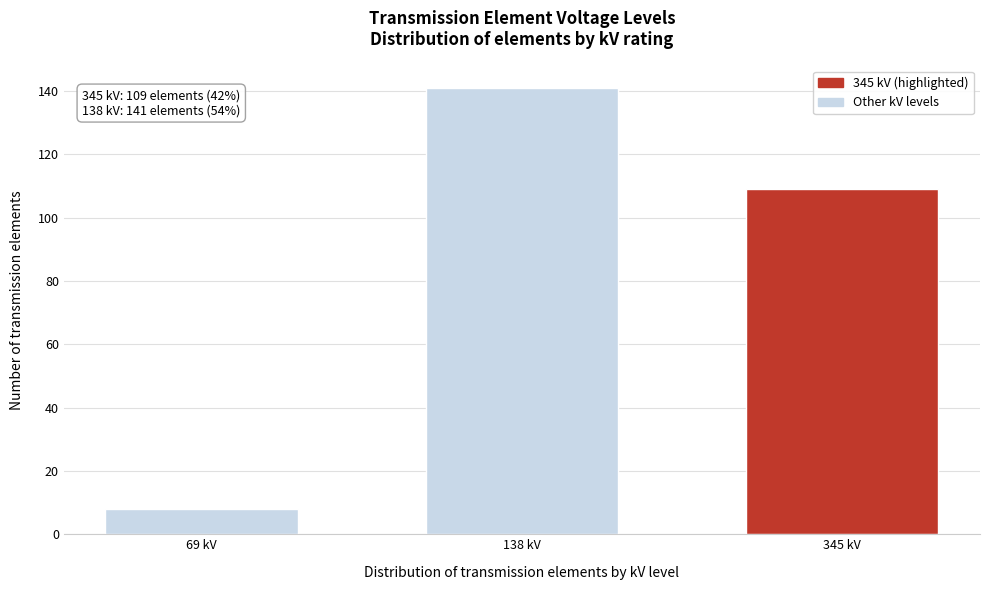

Reading left to right, what are all the values shown in this chart?

8	141	109